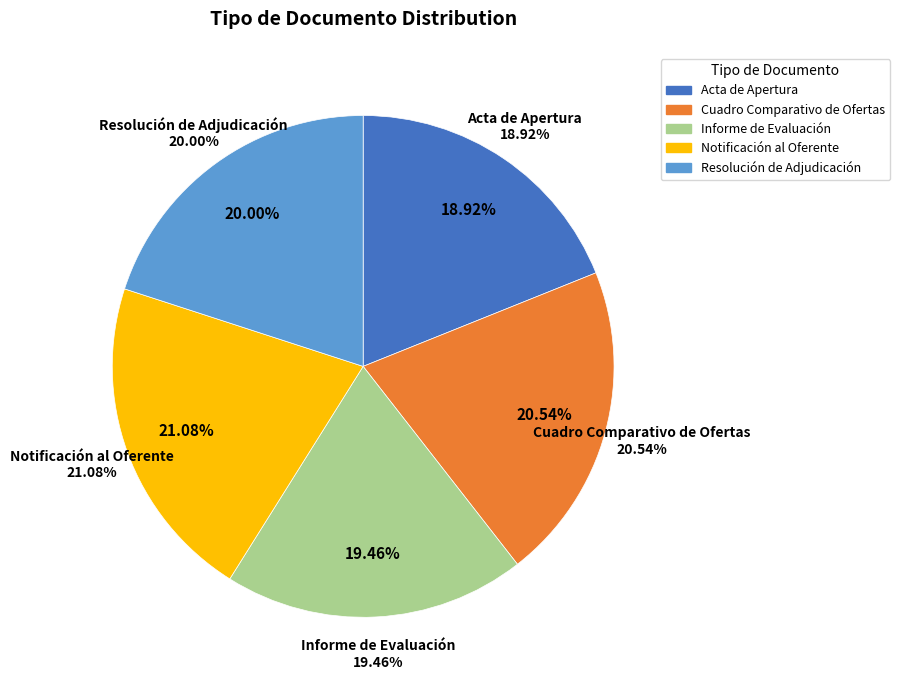

What percentage is the Informe de Evaluación slice, to the nearest percent?

19%